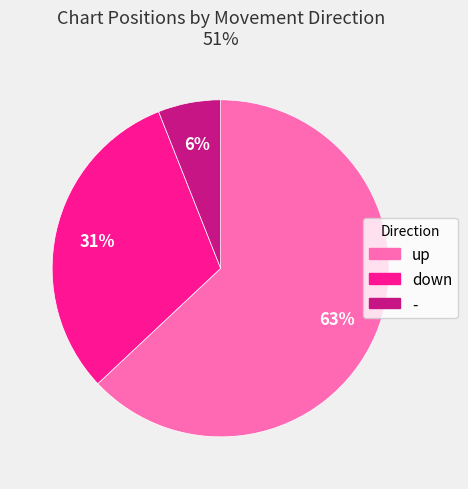

Which category has the smallest portion of the pie?

-